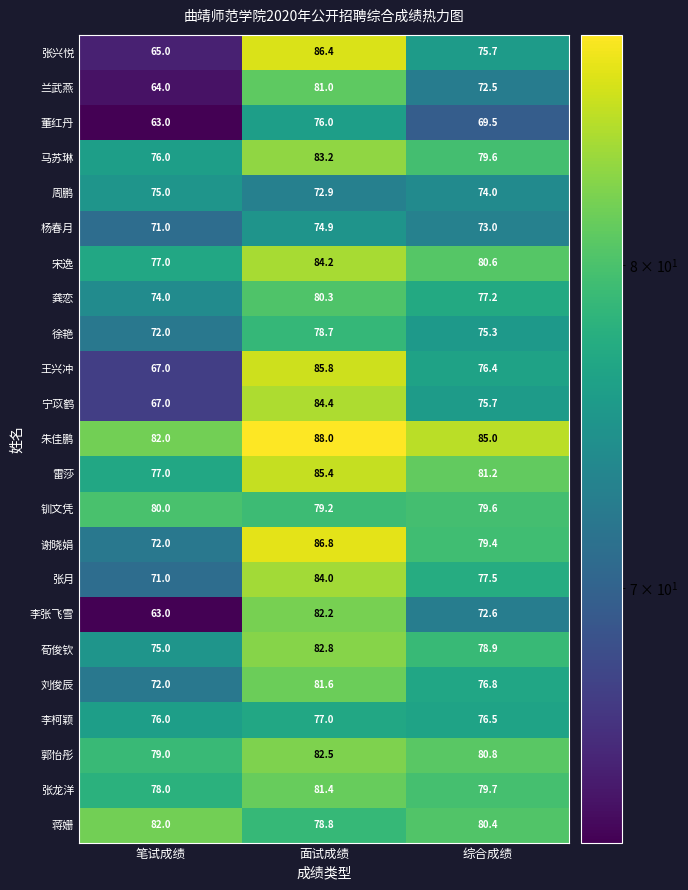

What is the approximate value of 谢晓娟 at 笔试成绩?

72.0